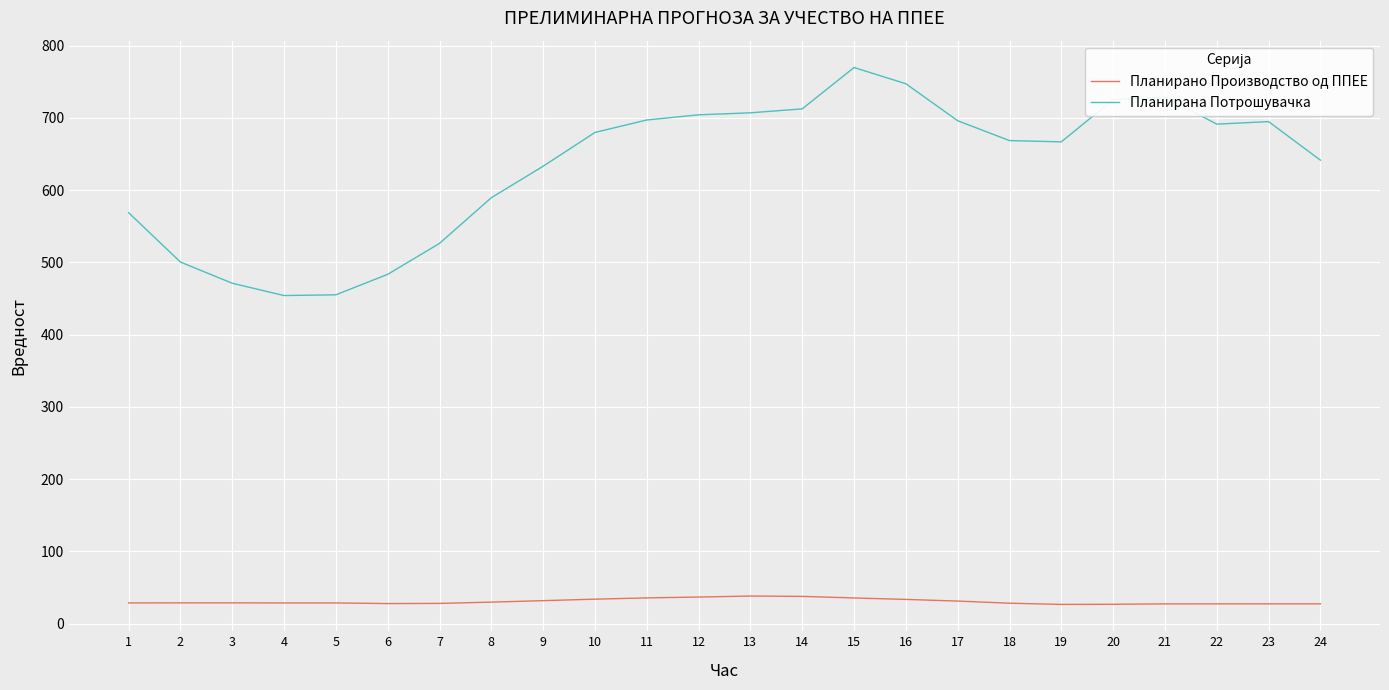

The value of Планирано Производство од ППЕЕ at 14 is 37.6. True or false?

True